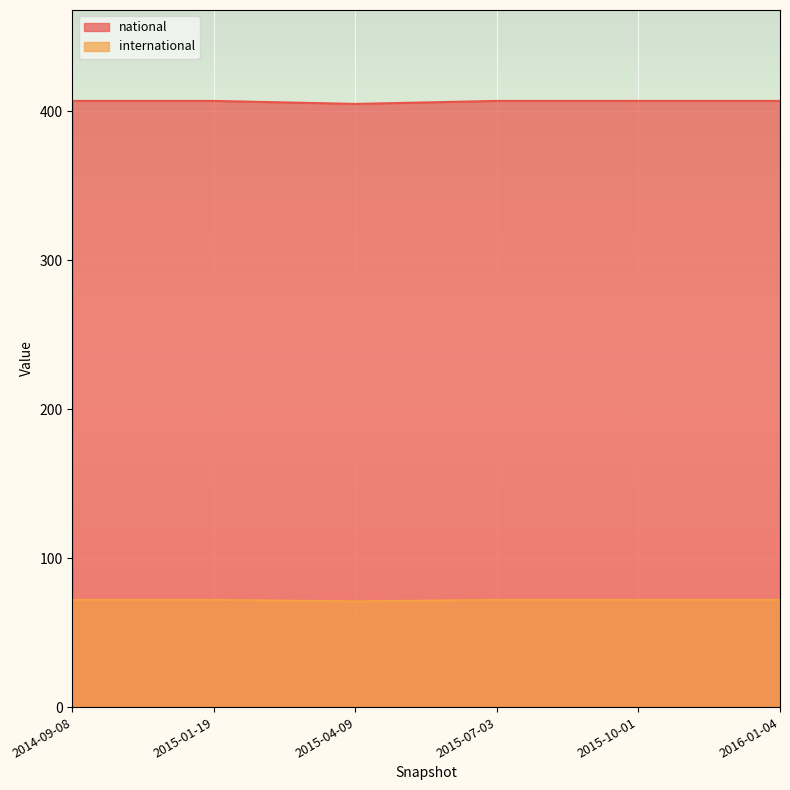

What position from the left is 2015-10-01?

5